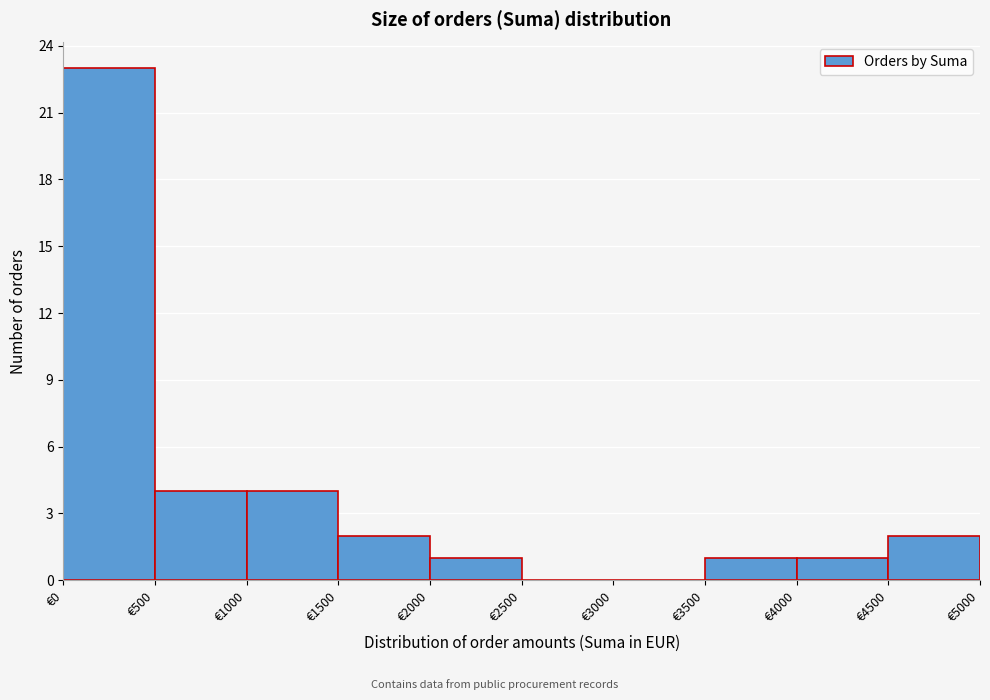

Over which range of the x-axis is the bar tallest?

0 to 500